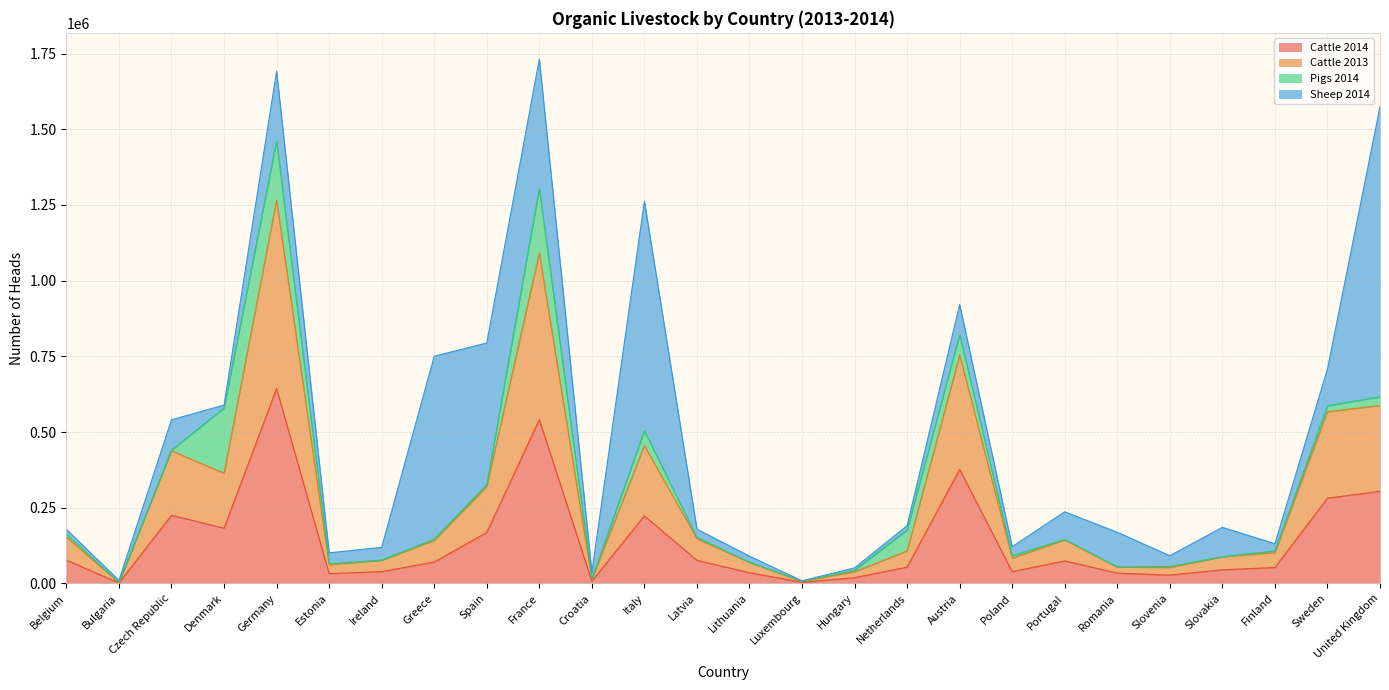

What is the total value across all series at Austria?

920937